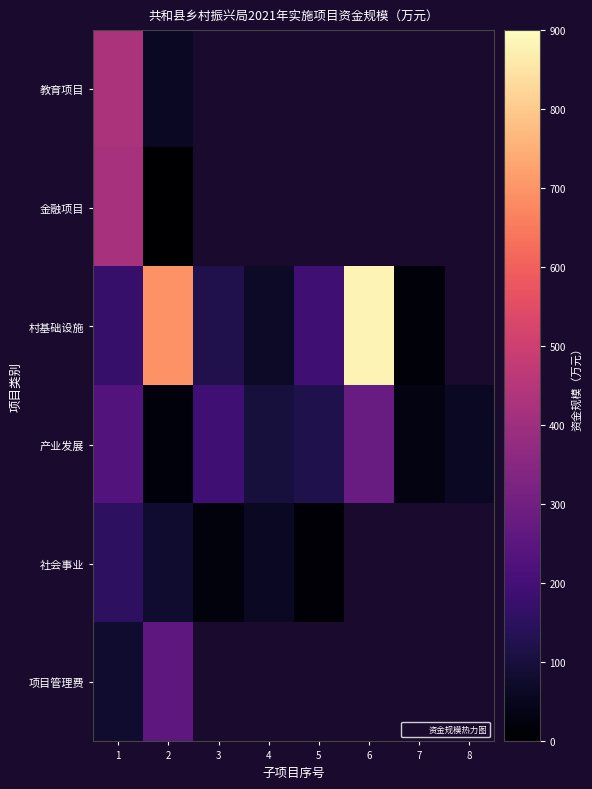

Is the value of 社会事业 at 2 greater than the value of 村基础设施 at 5?

No